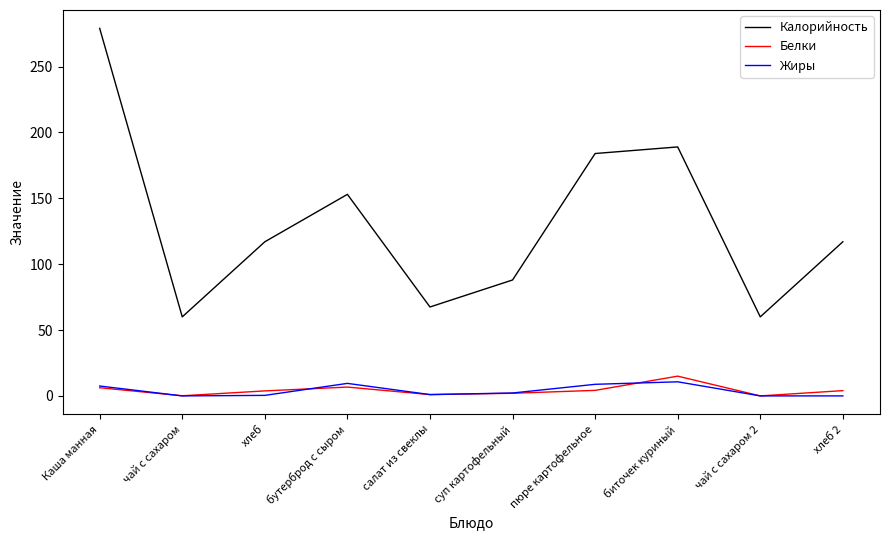

What is the approximate value of Жиры at биточек куриный?

10.7